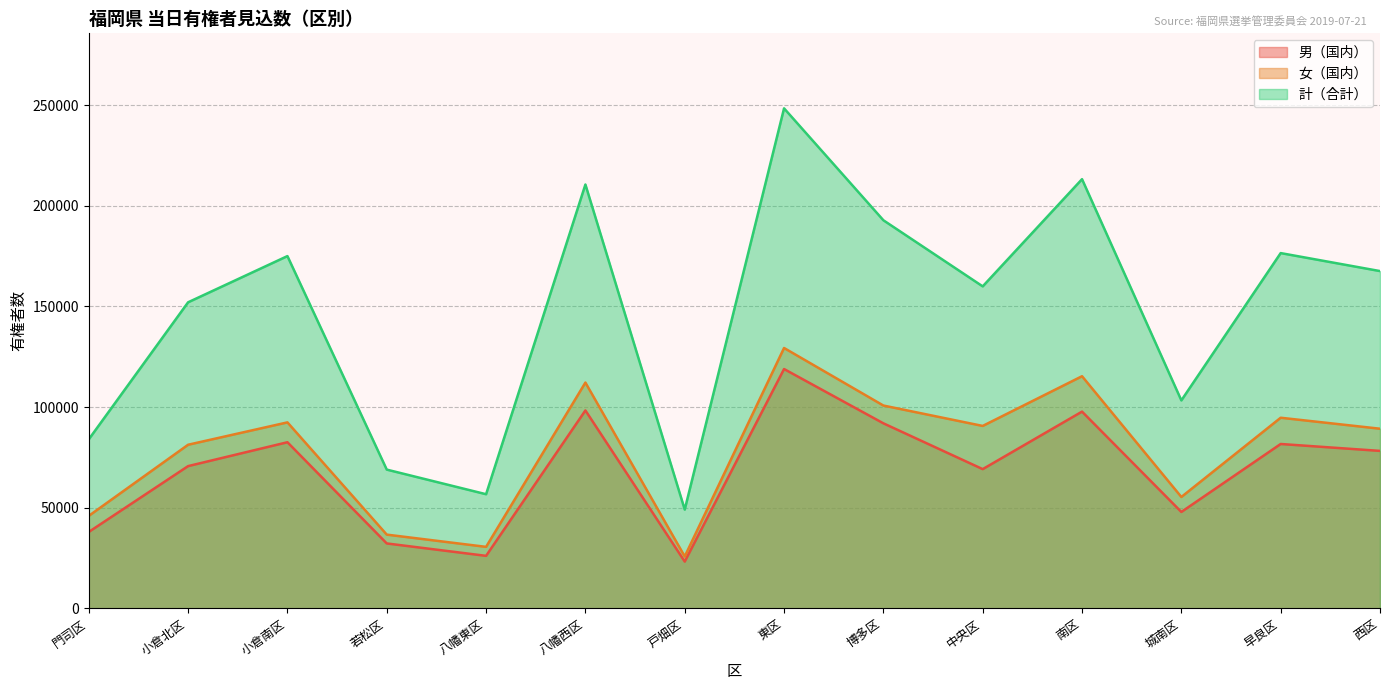

The 女（国内） series shows 37479 at 戸畑区. True or false?

False